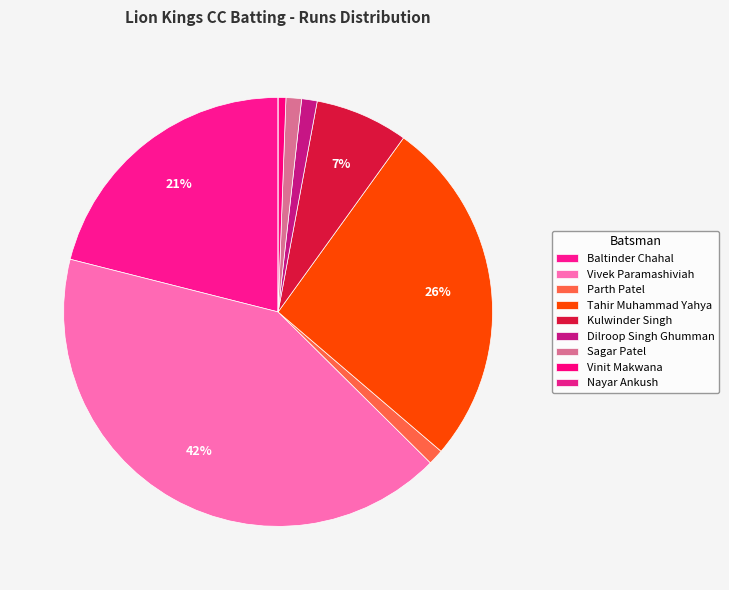

True or false: Vinit Makwana accounts for 9% of the total.

False